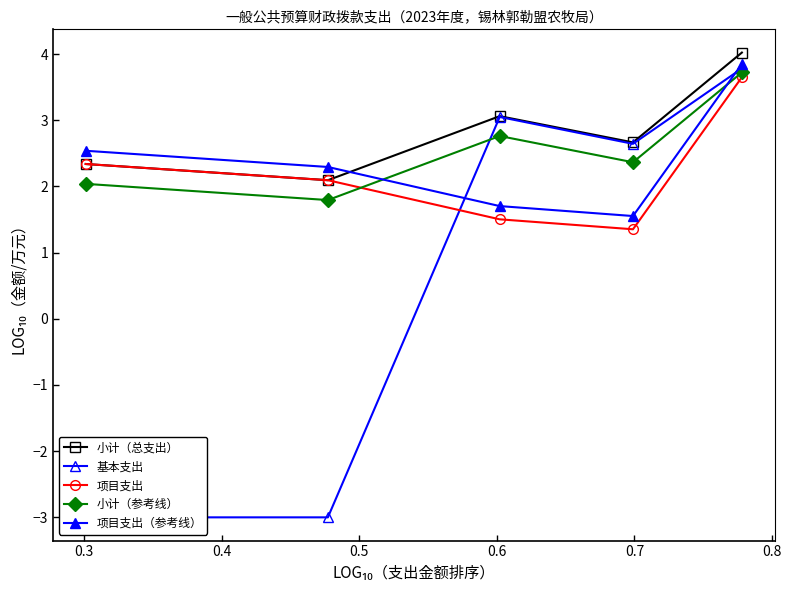

True or false: 项目支出 and 项目支出（参考线） intersect in this chart.

False